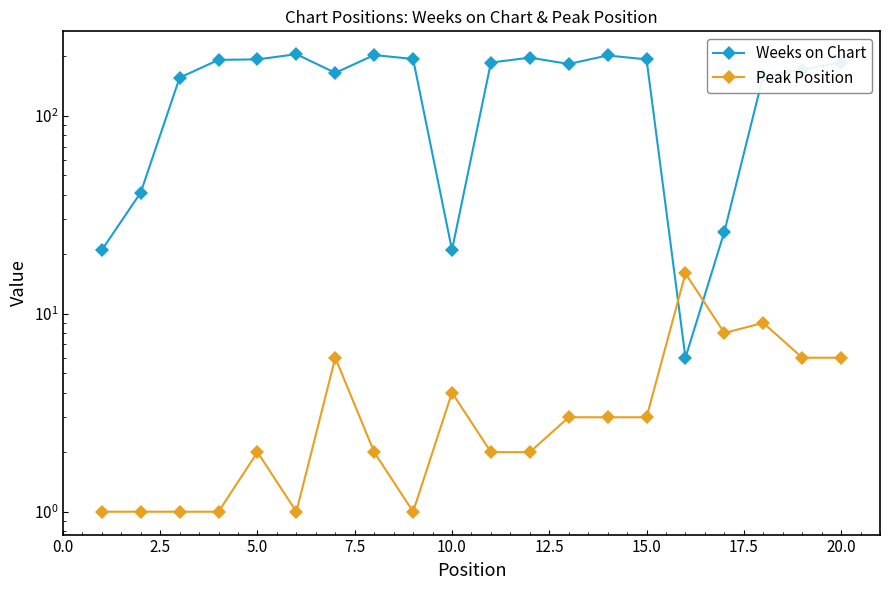

The Weeks on Chart series shows 261 at 5.0. True or false?

False